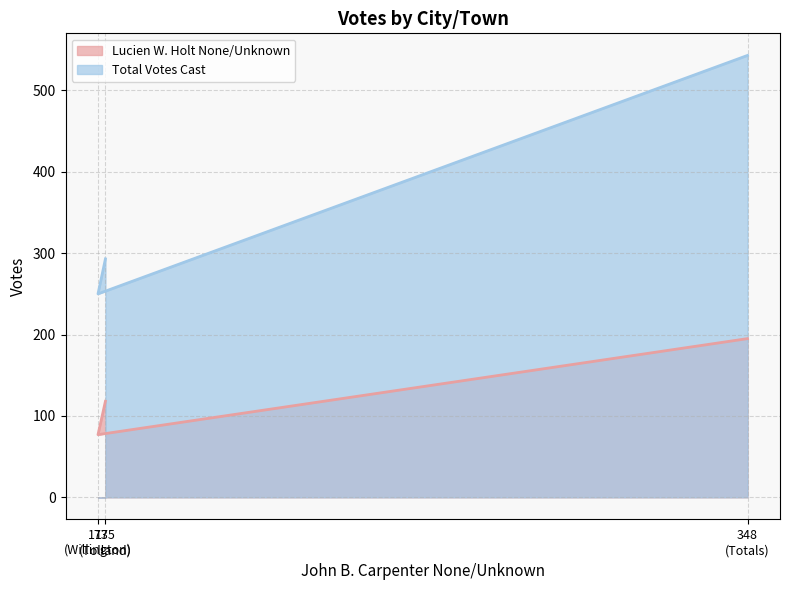

What is the value of the Total Votes Cast point at the 3rd from the left?

543